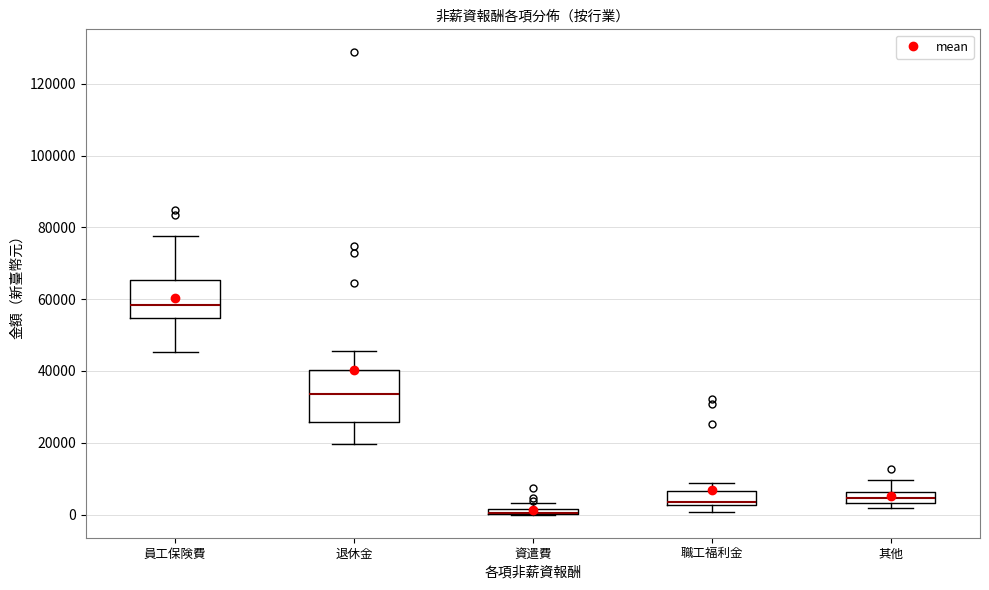

Comparing the boxes themselves (not the whiskers), which one is the tallest?

退休金